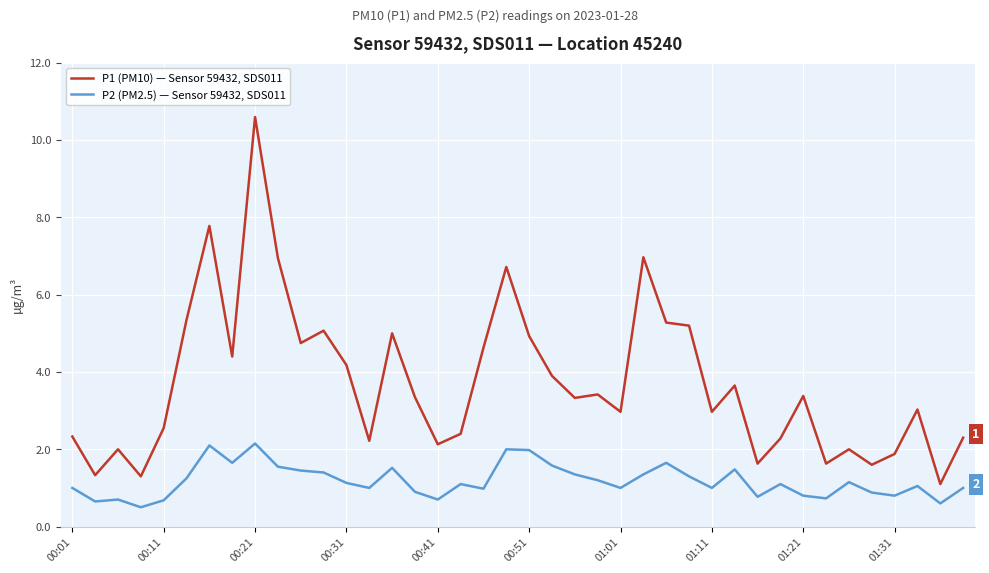

What are all the series names shown in the legend?

P1 (PM10) — Sensor 59432, SDS011, P2 (PM2.5) — Sensor 59432, SDS011